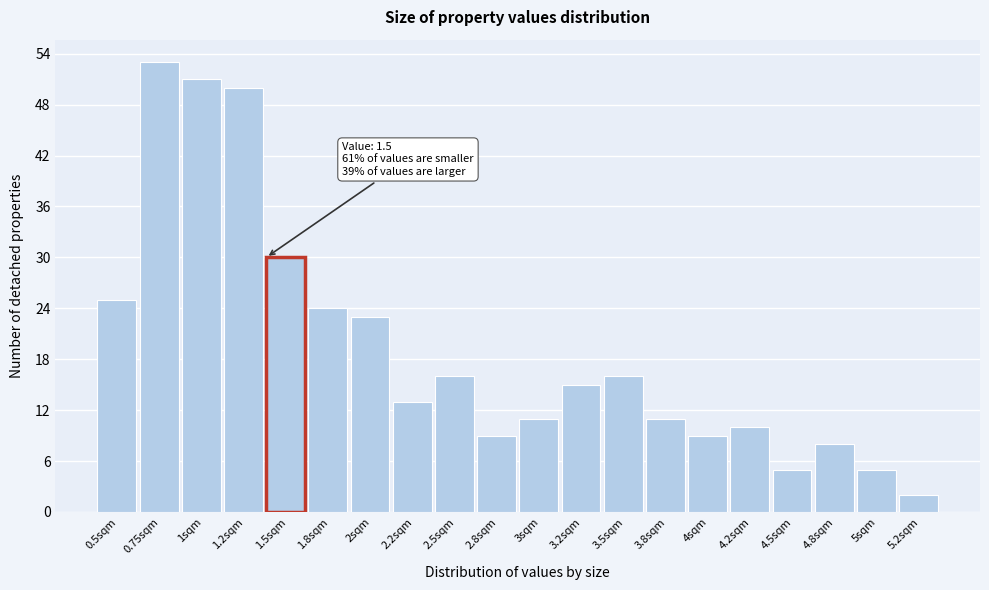

Reading left to right, list all the values displayed in this chart.

0.5sqm=25	0.75sqm=53	1sqm=51	1.2sqm=50	1.5sqm=30	1.8sqm=24	2sqm=23	2.2sqm=13	2.5sqm=16	2.8sqm=9	3sqm=11	3.2sqm=15	3.5sqm=16	3.8sqm=11	4sqm=9	4.2sqm=10	4.5sqm=5	4.8sqm=8	5sqm=5	5.2sqm=2